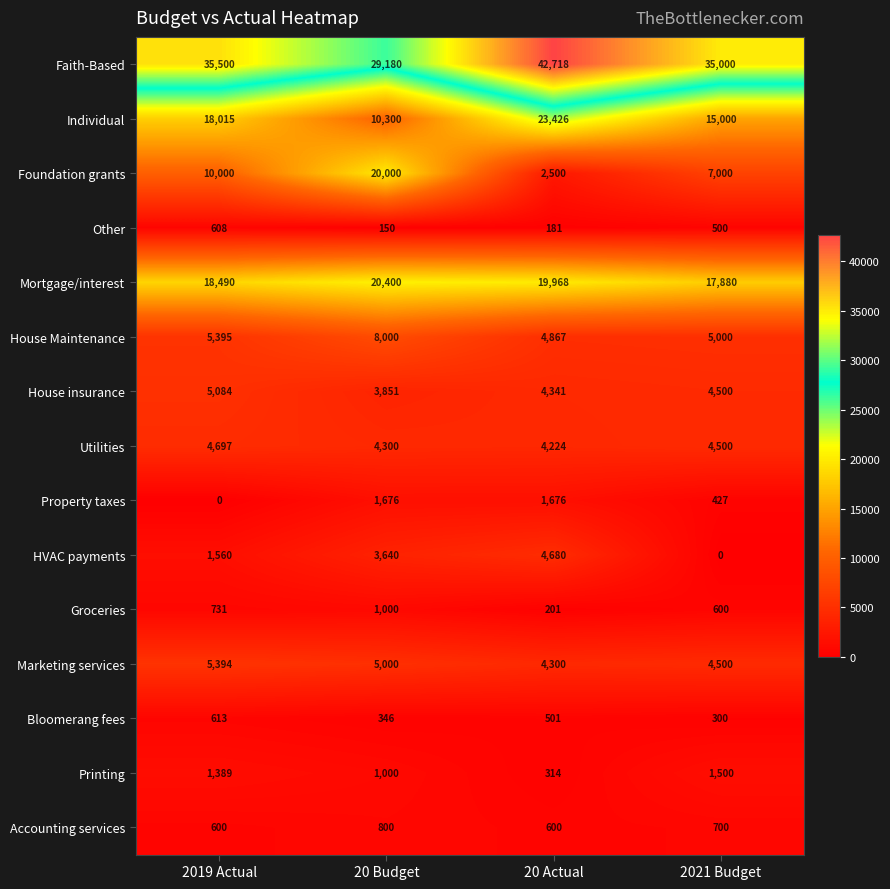

Which series has the widest spread of values?

Foundation grants